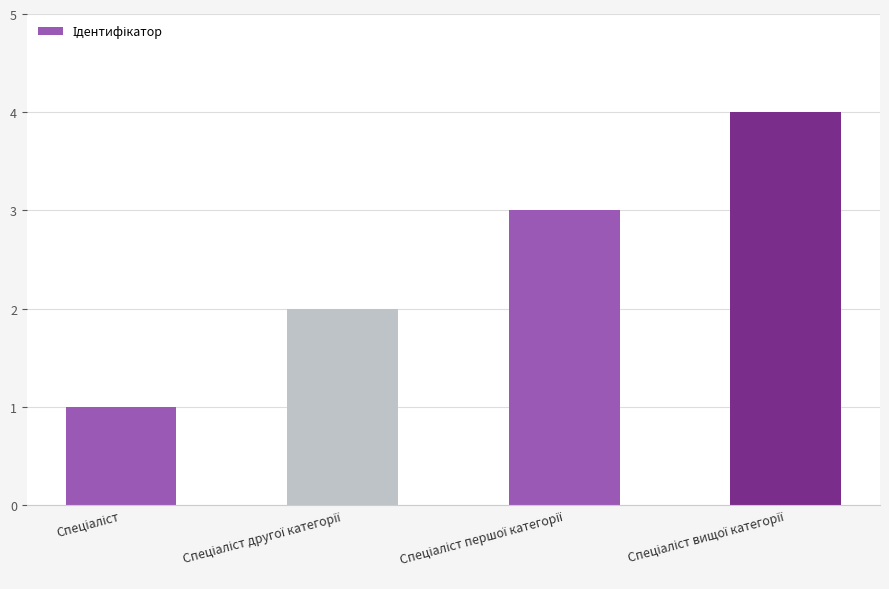

Are the bars horizontal?

No